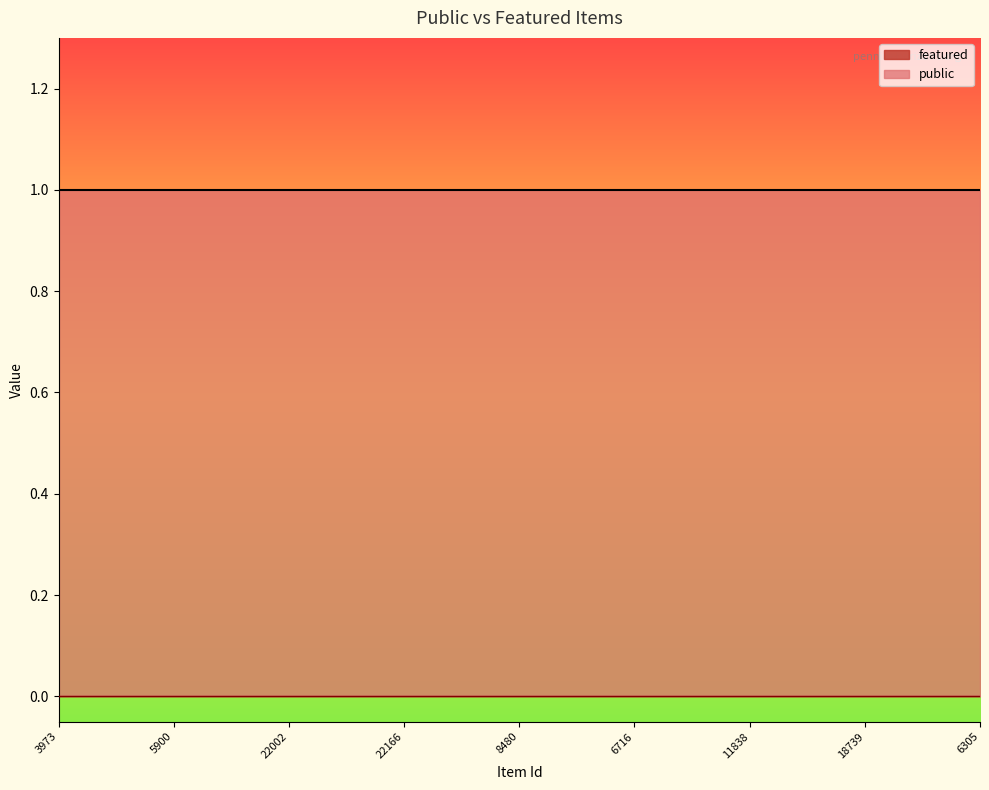

At which category does the chart reach its minimum across all series?

3973